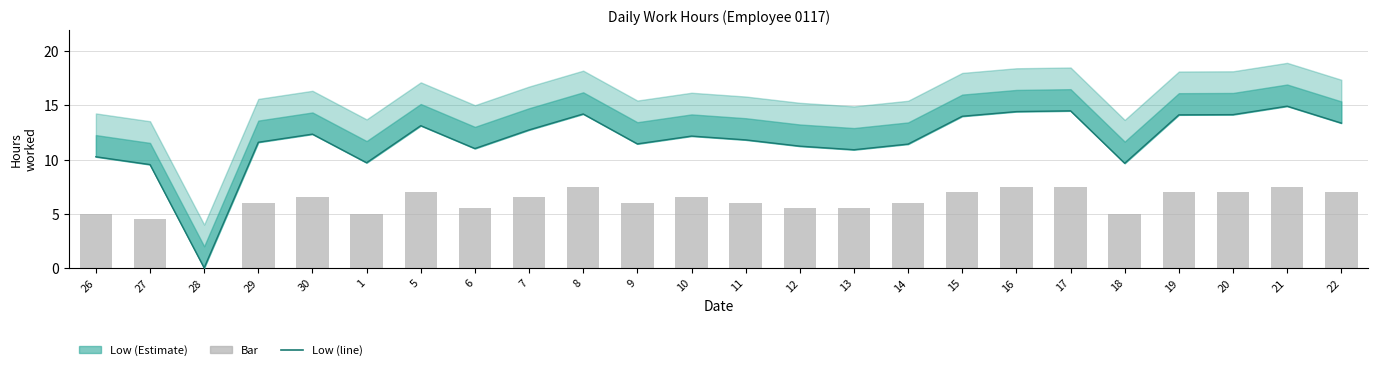

The Low series shows 14.5 at 17. True or false?

True